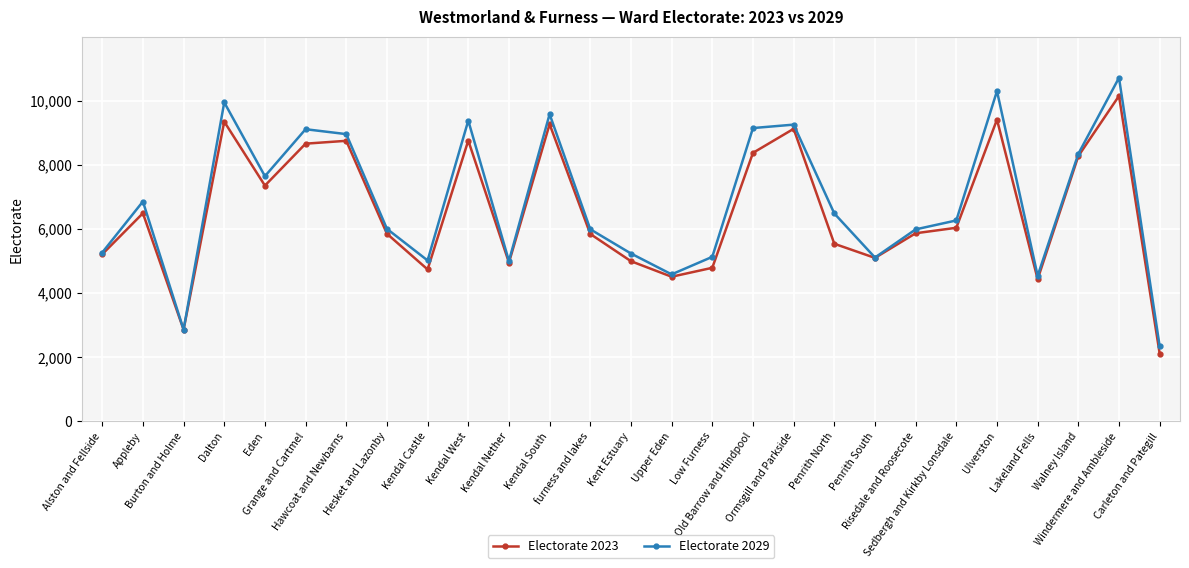

Rank the series by their maximum value, from highest to lowest.

Electorate 2029, Electorate 2023